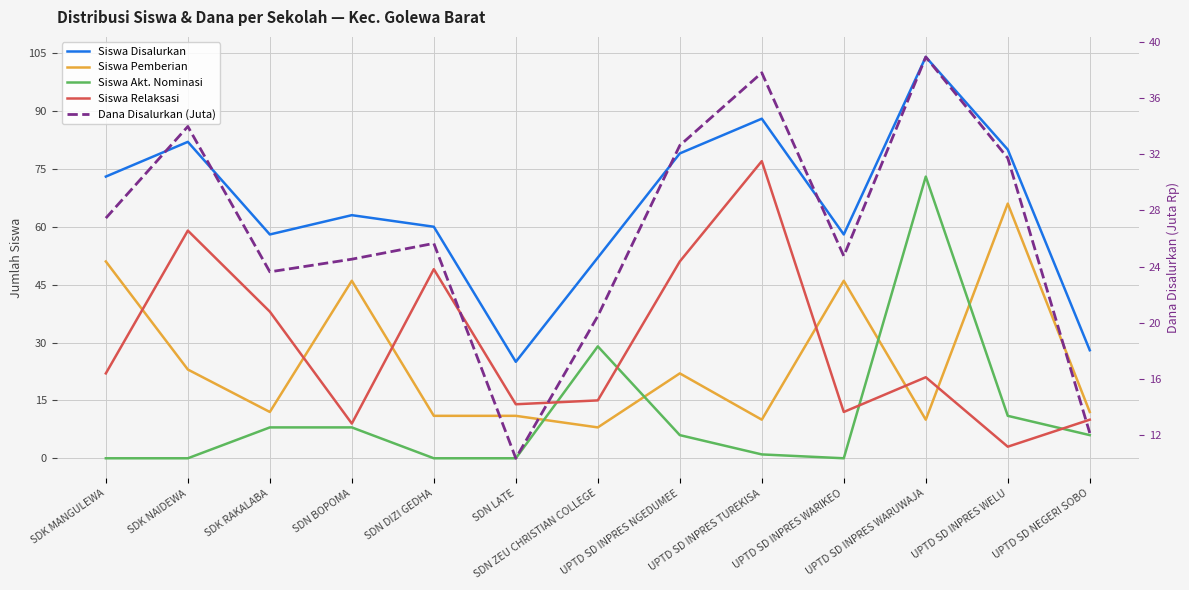

How many interior local valleys does the Siswa Disalurkan series have?

3